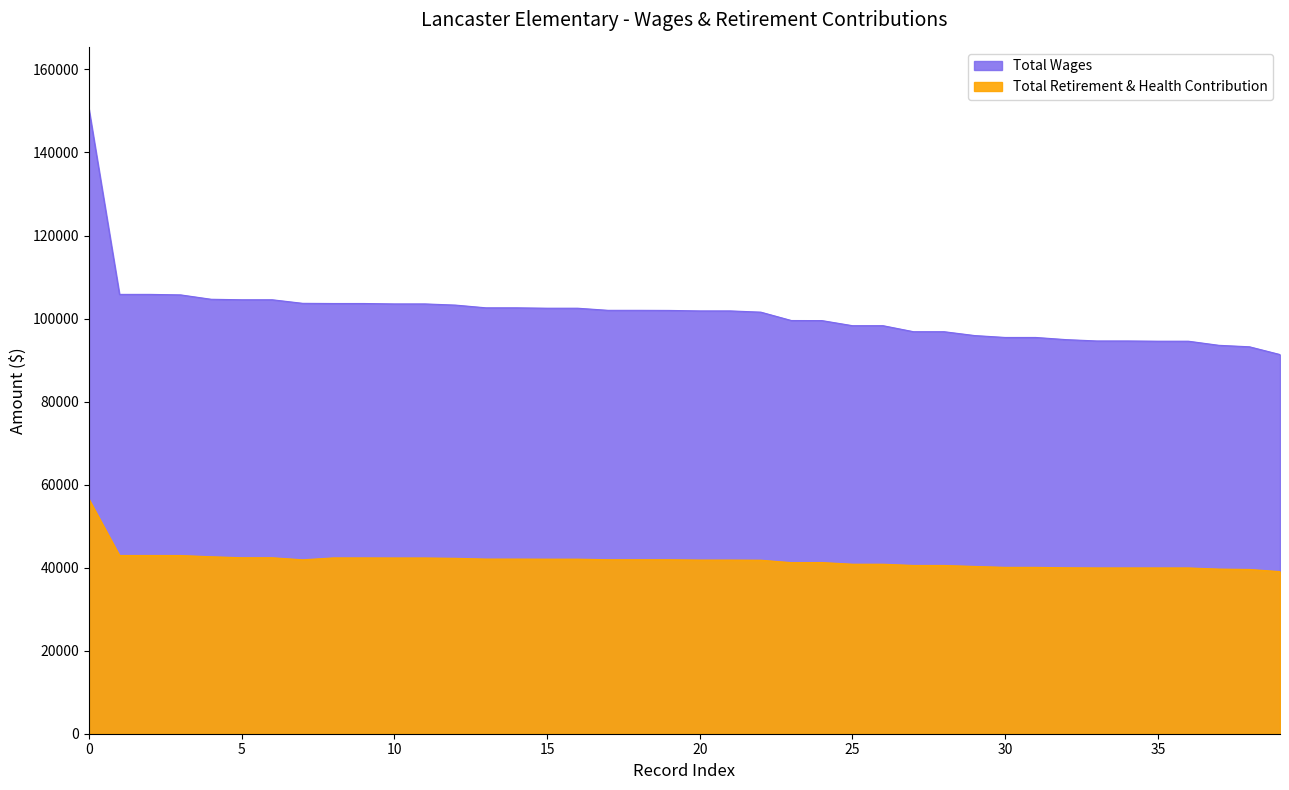

How many values in the Total Retirement & Health Contribution series are below 41891?

20